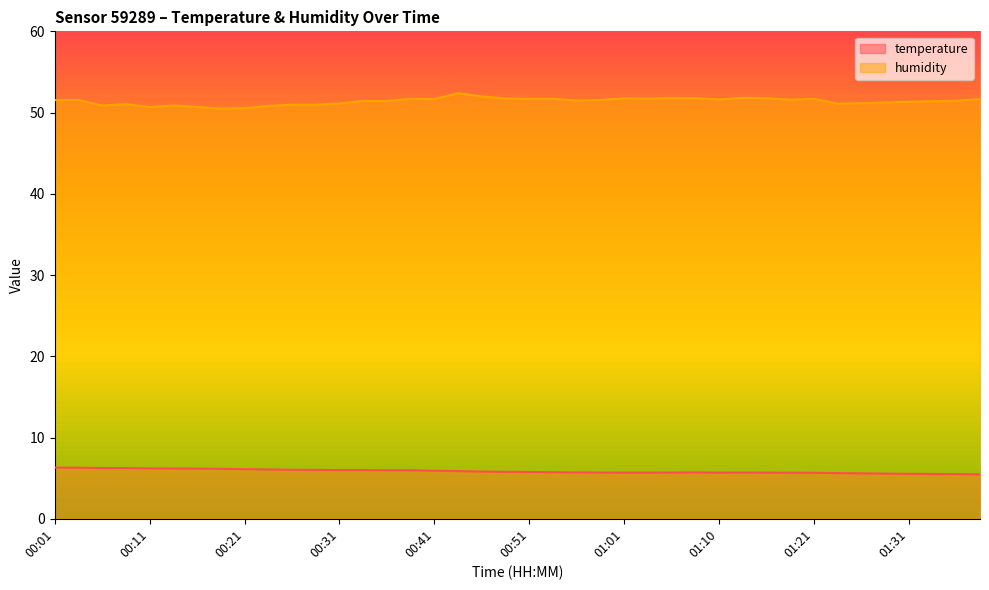

What is the label of the 2nd point from the right?

01:36